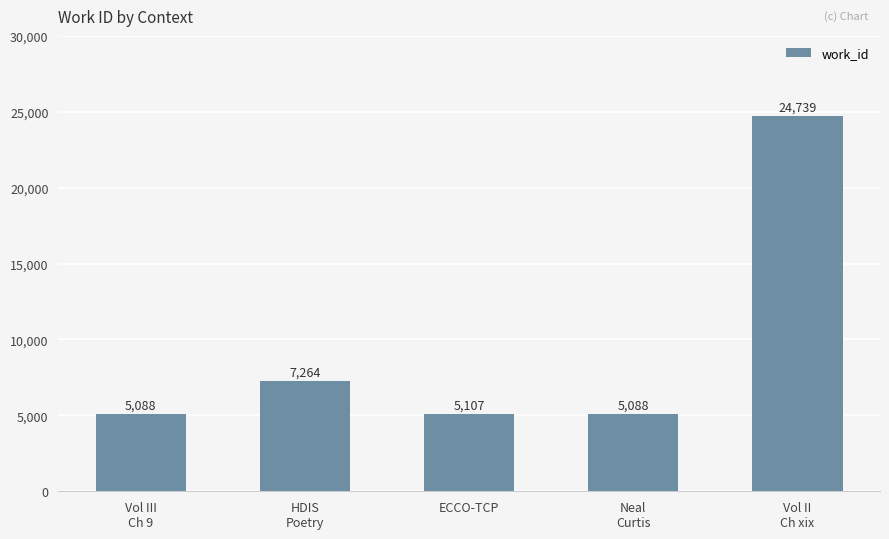

How many bars are there in total?

5